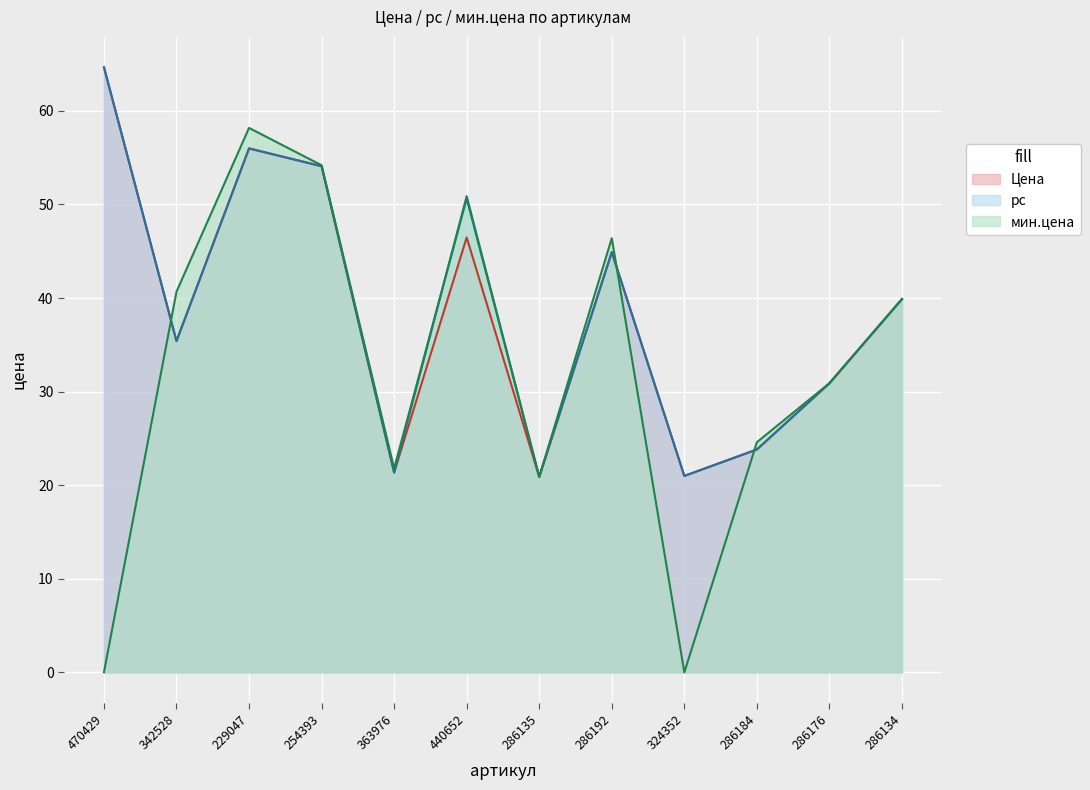

What are all the series names shown in the legend?

Цена, рс, мин.цена